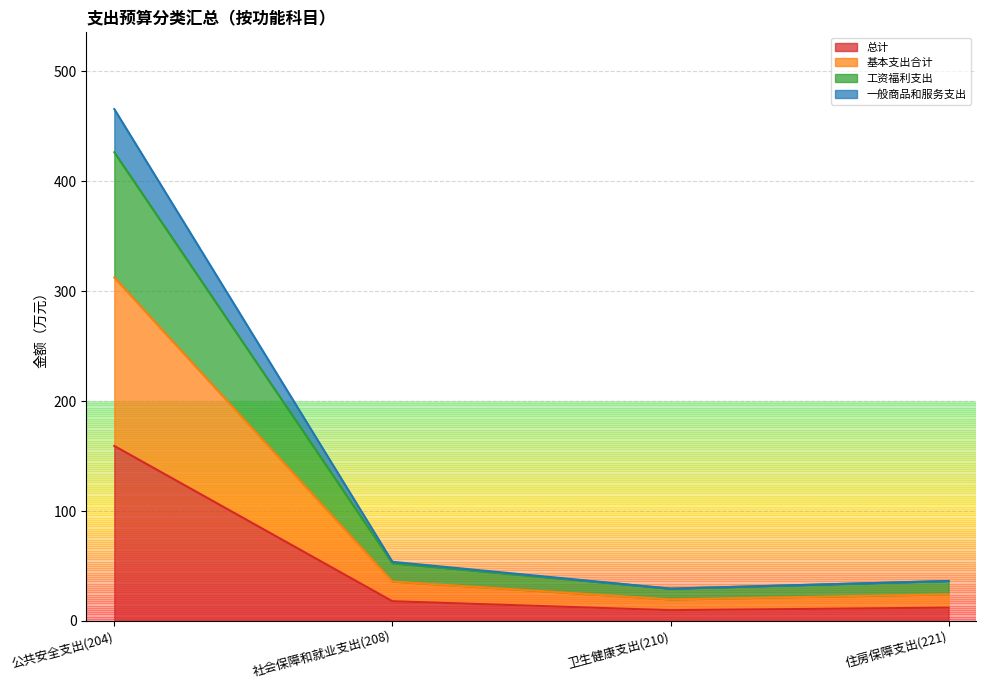

What is the maximum value for 总计?

159.2